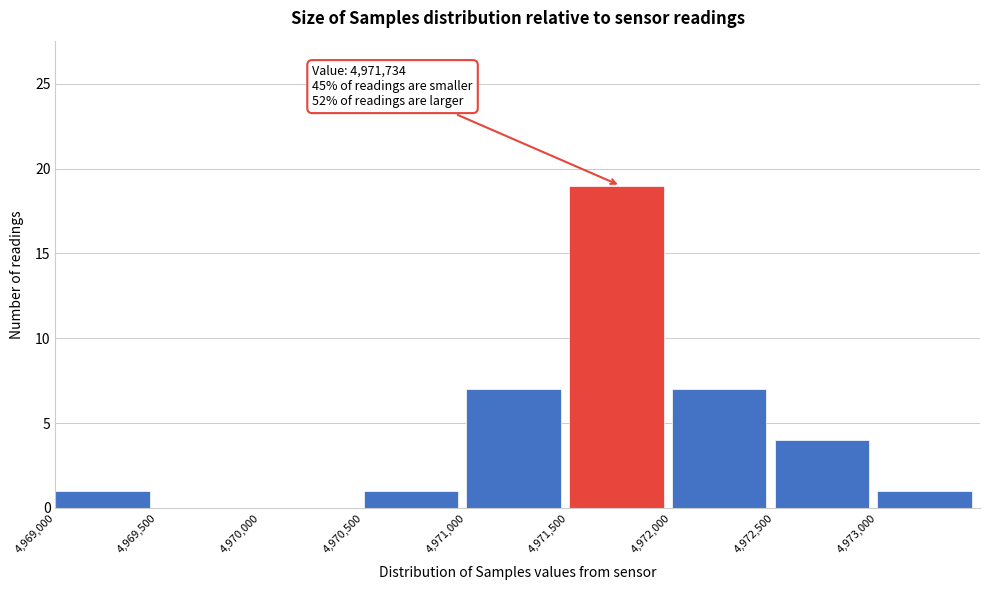

Over which range of the x-axis is the bar tallest?

4971500 to 4972000